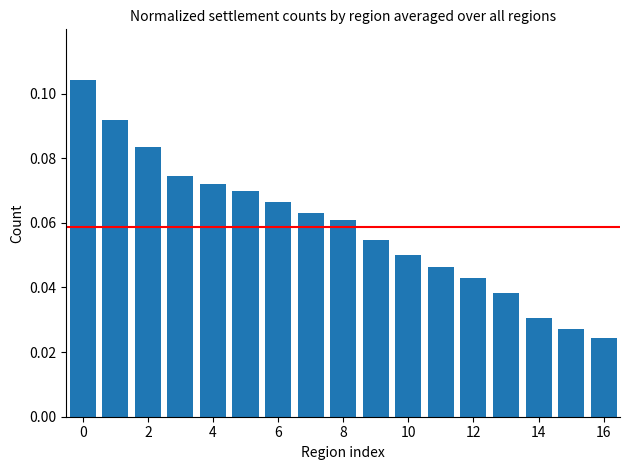

Count the values in the range 0 to 1.

17